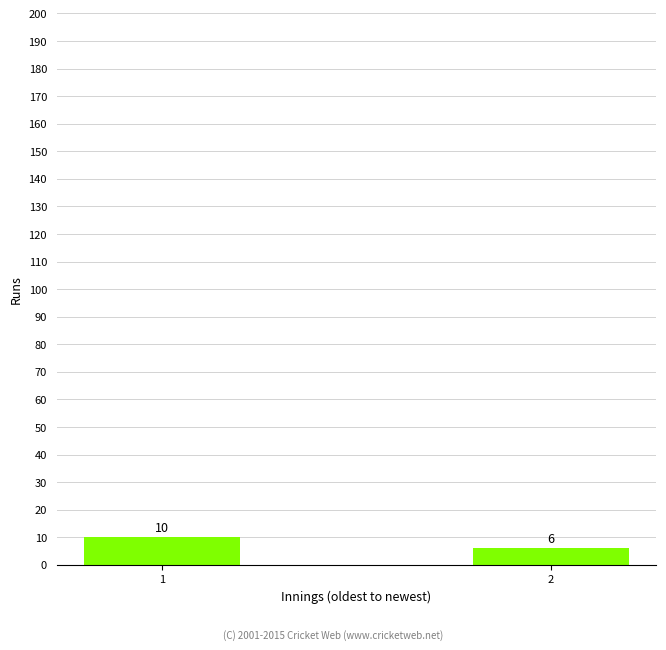

Rank the categories by value from highest to lowest.

1, 2